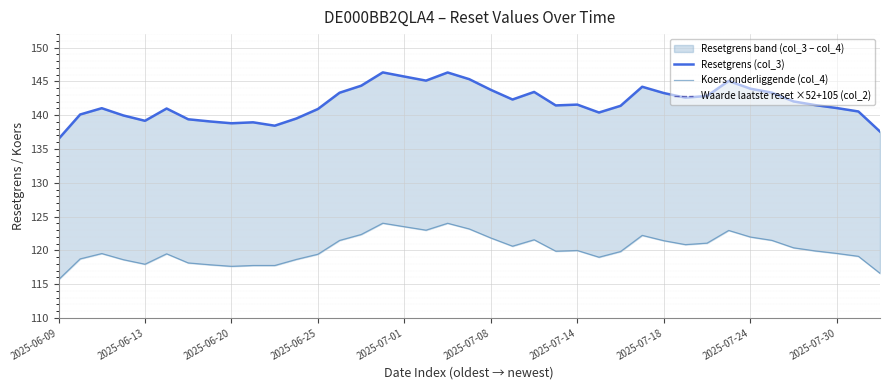

Count the number of data series in this chart.

3